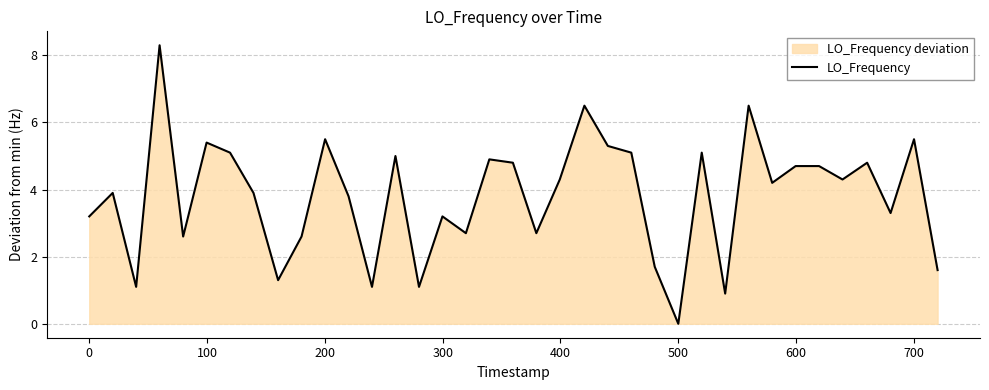

What is the maximum value shown in the chart?

8.3